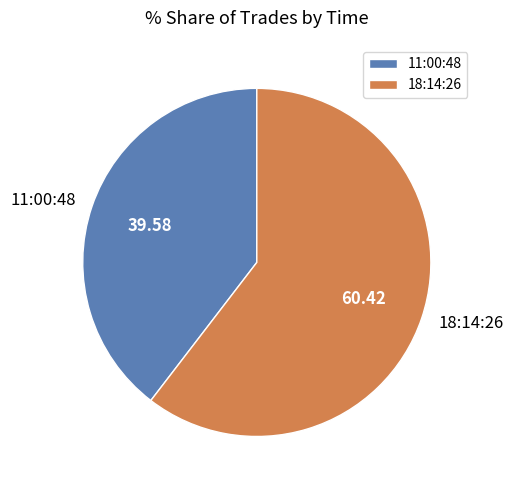

Is the sum of 18:14:26 and 11:00:48 greater than half?

Yes